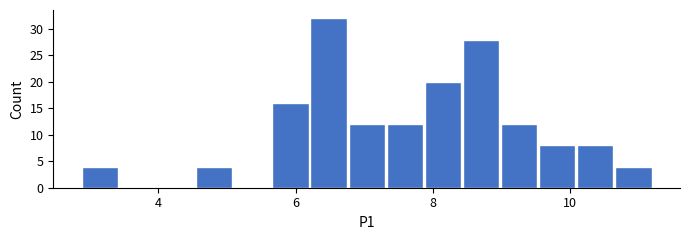

Read against the x-axis, roughly where is the centre of the tallest bar?

6.4